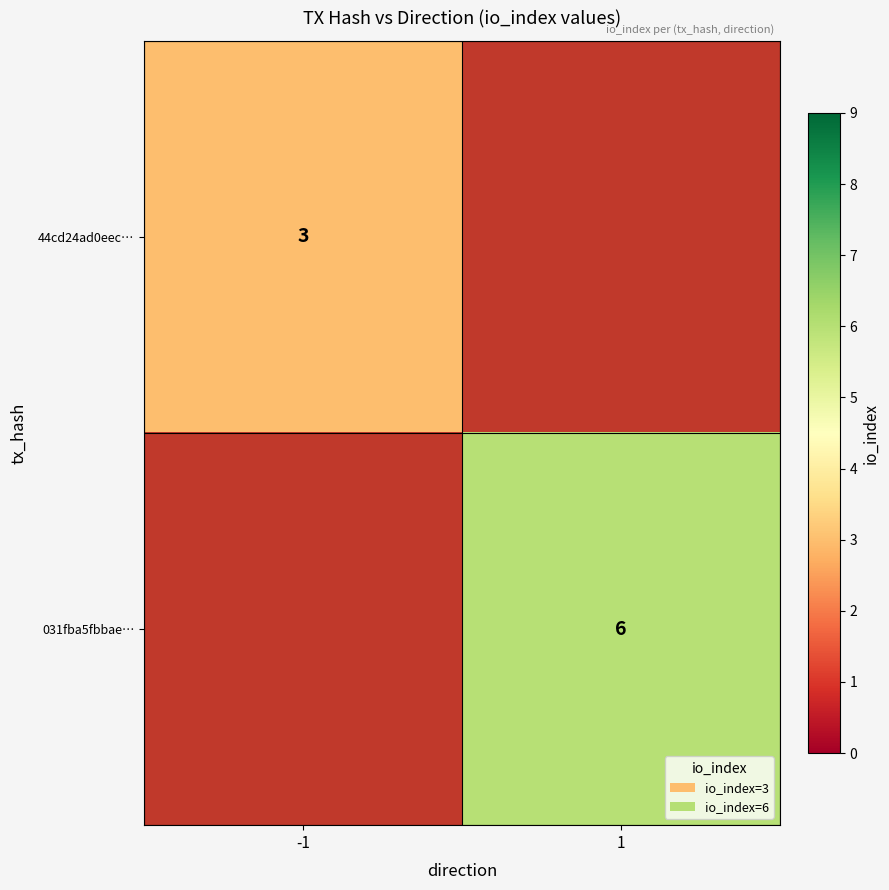

Is it true that 031fba5fbbae… equals 6 at 1?

True